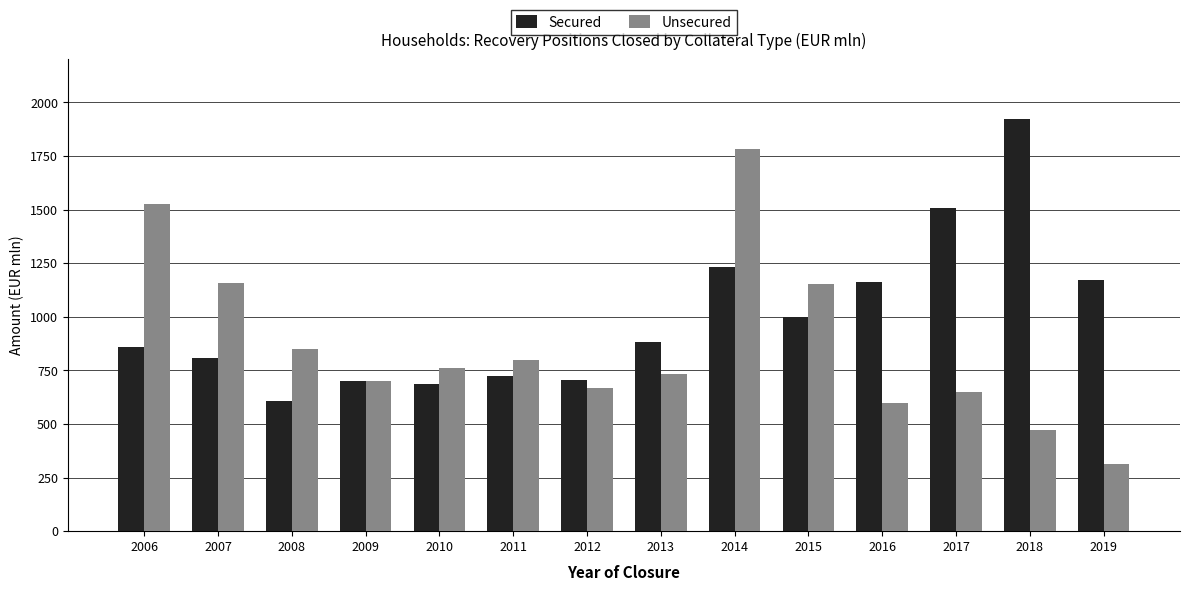

At which label does Secured reach its minimum?

2008